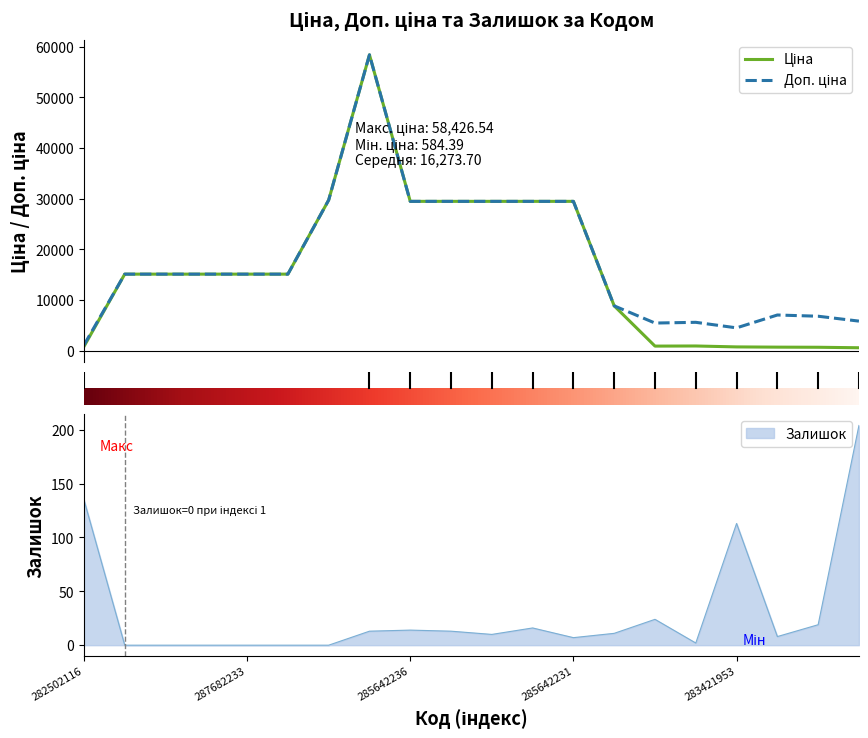

Where is the first local maximum for Доп. ціна?

285662232